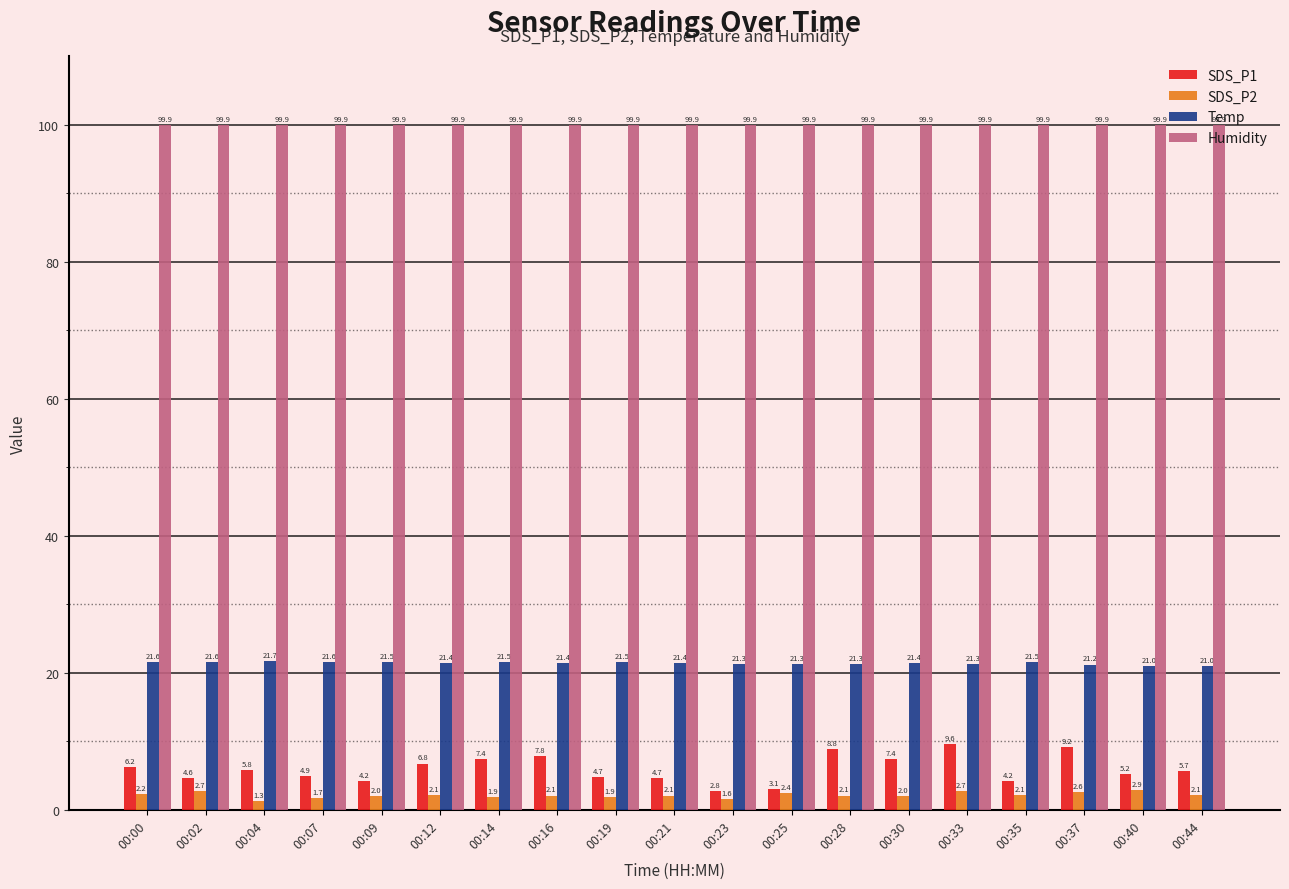

True or false: Temp has a value of 21.6 at 00:00.

True